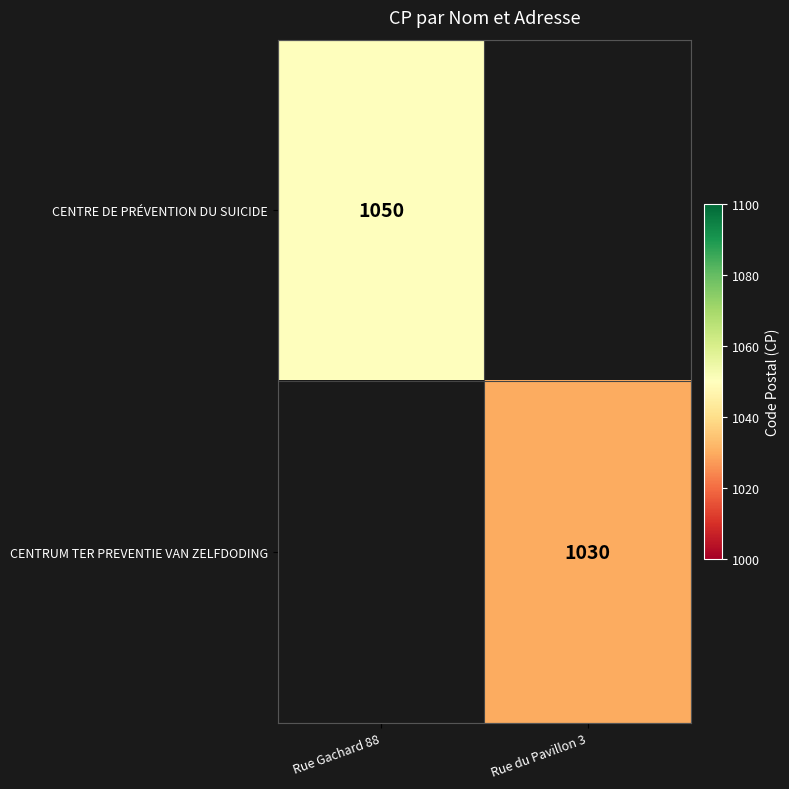

Is the value of CENTRUM TER PREVENTIE VAN ZELFDODING at Rue du Pavillon 3 greater than the value of CENTRE DE PRÉVENTION DU SUICIDE at Rue Gachard 88?

No